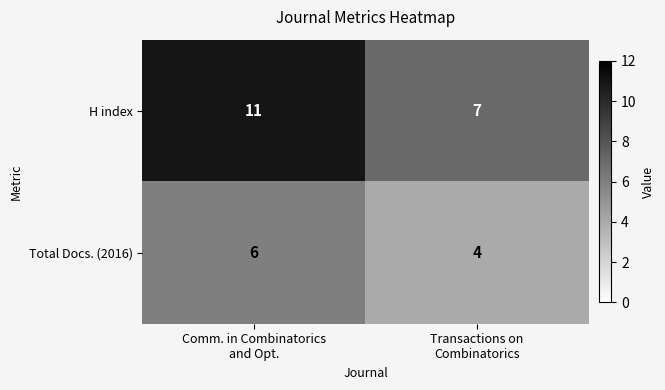

What is the total value across all series at Transactions on
Combinatorics?

11